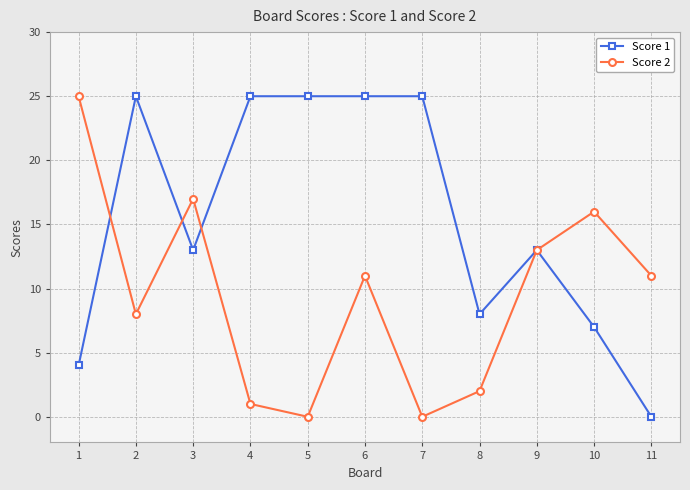

Reading left to right, extract all data points from this chart.

Score 1: 4	25	13	25	25	25	25	8	13	7	0
Score 2: 25	8	17	1	0	11	0	2	13	16	11